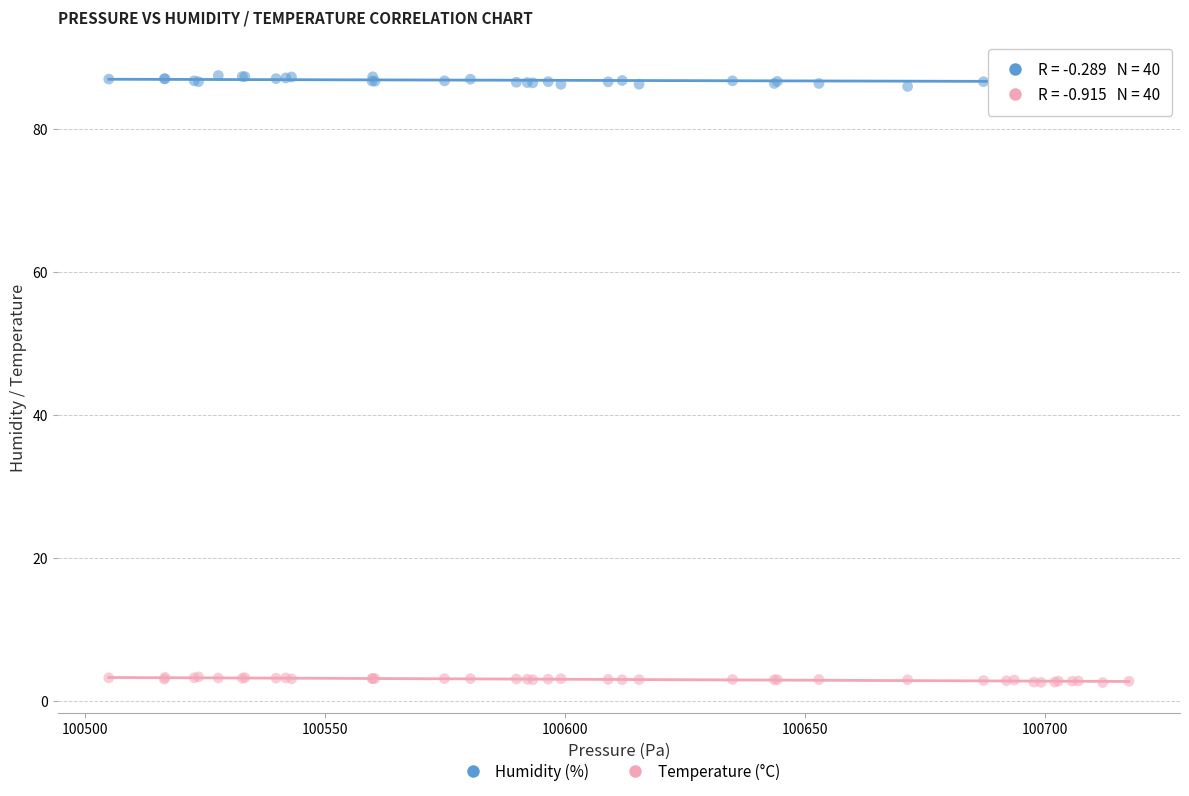

What is the X range (max minus min) for the scatter plot?

212.5